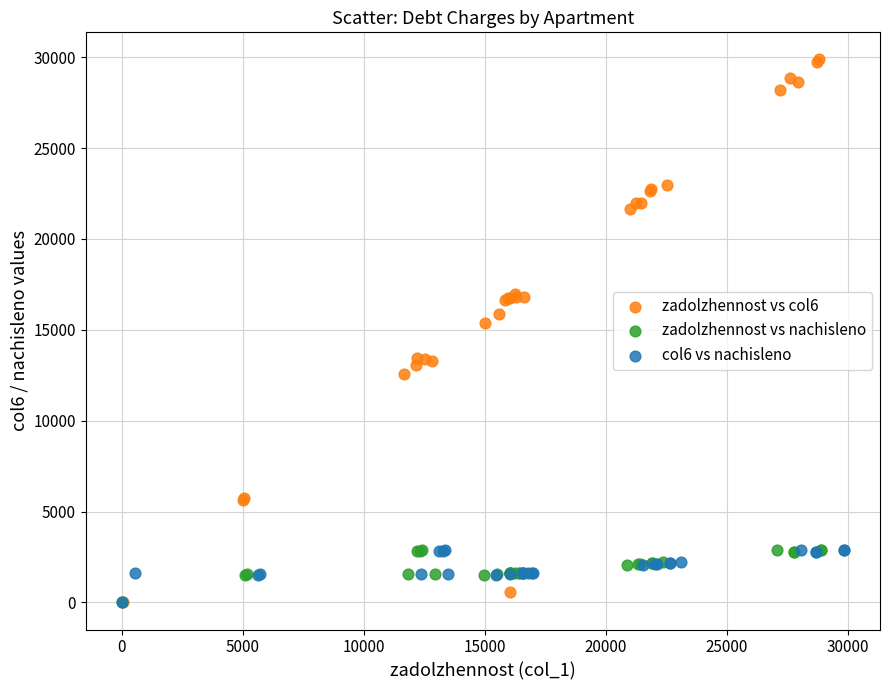

What are all the series names shown in the legend?

zadolzhennost vs col6, zadolzhennost vs nachisleno, col6 vs nachisleno